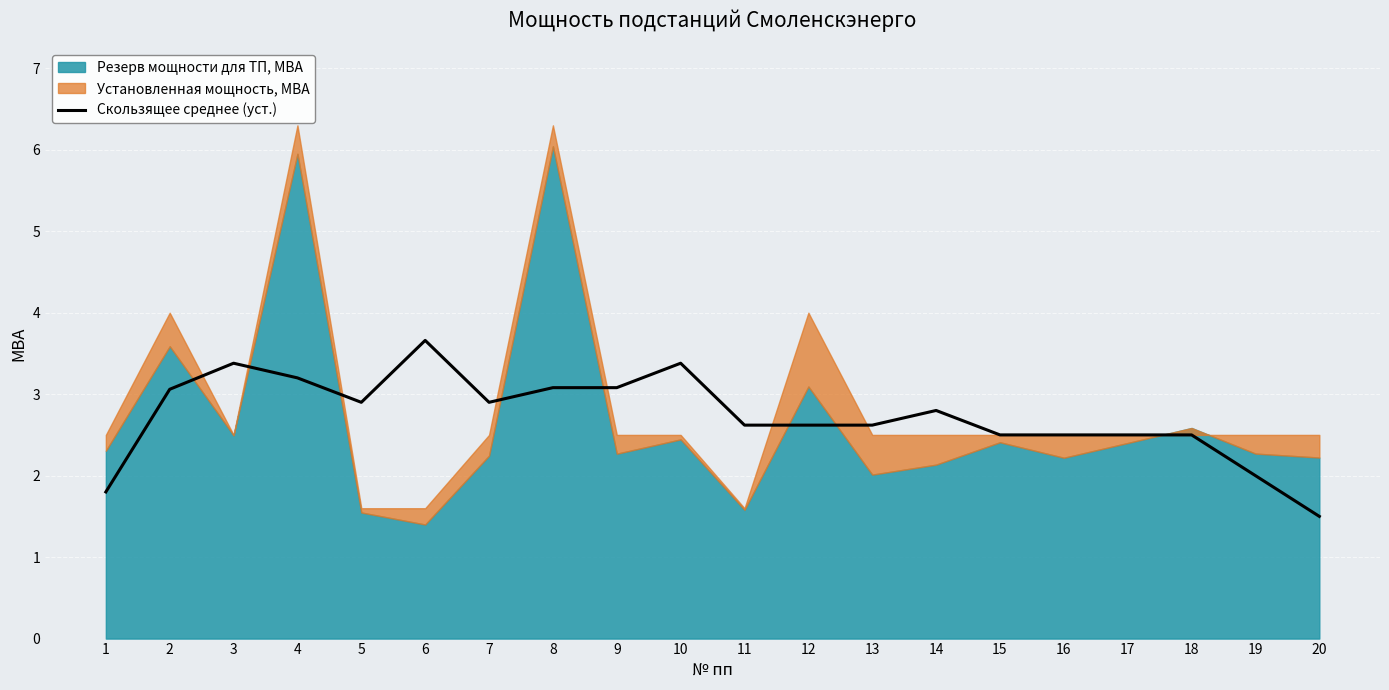

Reading left to right, extract all data points from this chart.

1=1.8	2=3.1	3=3.4	4=3.2	5=2.9	6=3.7	7=2.9	8=3.1	9=3.1	10=3.4	11=2.6	12=2.6	13=2.6	14=2.8	15=2.5	16=2.5	17=2.5	18=2.5	19=2.0	20=1.5